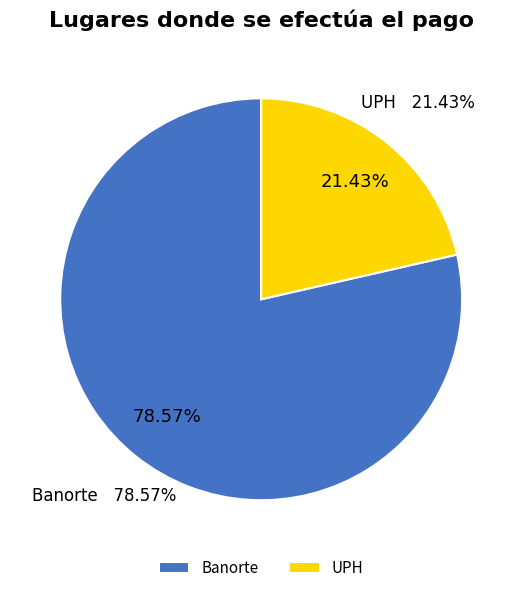

Count the number of slices in the pie.

2